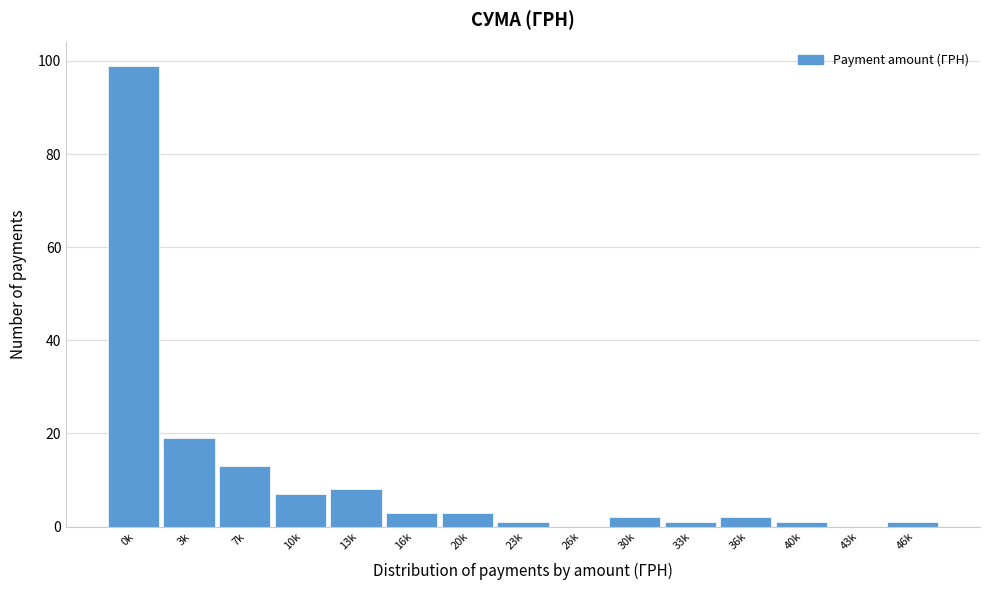

Reading left to right, what are all the values shown in this chart?

0k=99	3k=19	7k=13	10k=7	13k=8	16k=3	20k=3	23k=1	26k=0	30k=2	33k=1	36k=2	40k=1	43k=0	46k=1